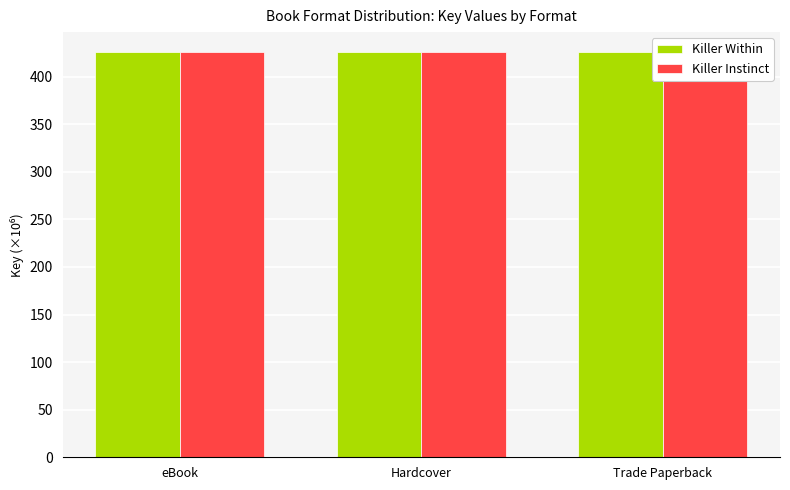

Is it true that Killer Instinct equals 147.4 at Trade Paperback?

False